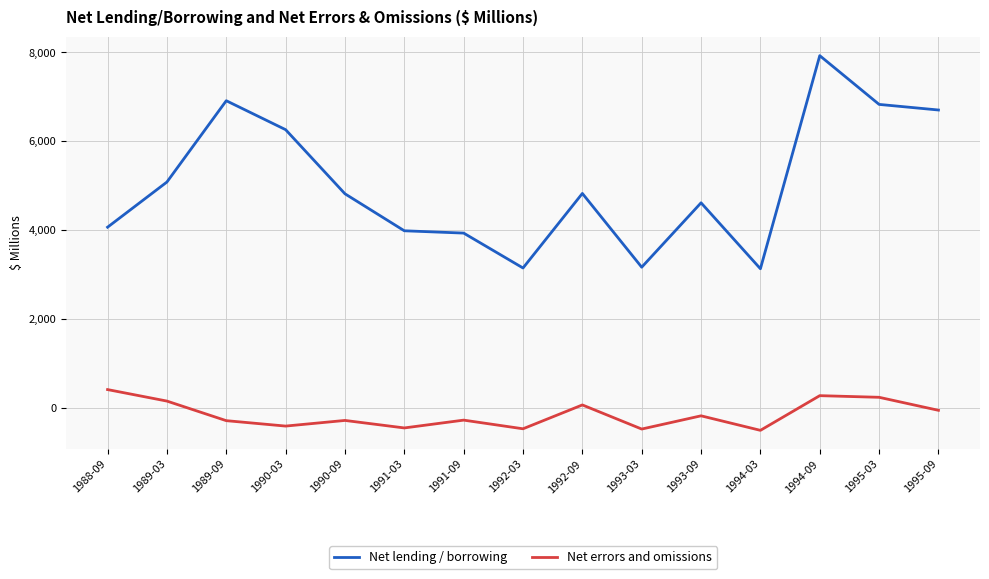

Where does the Net lending / borrowing series first go above 4817?

1989-03